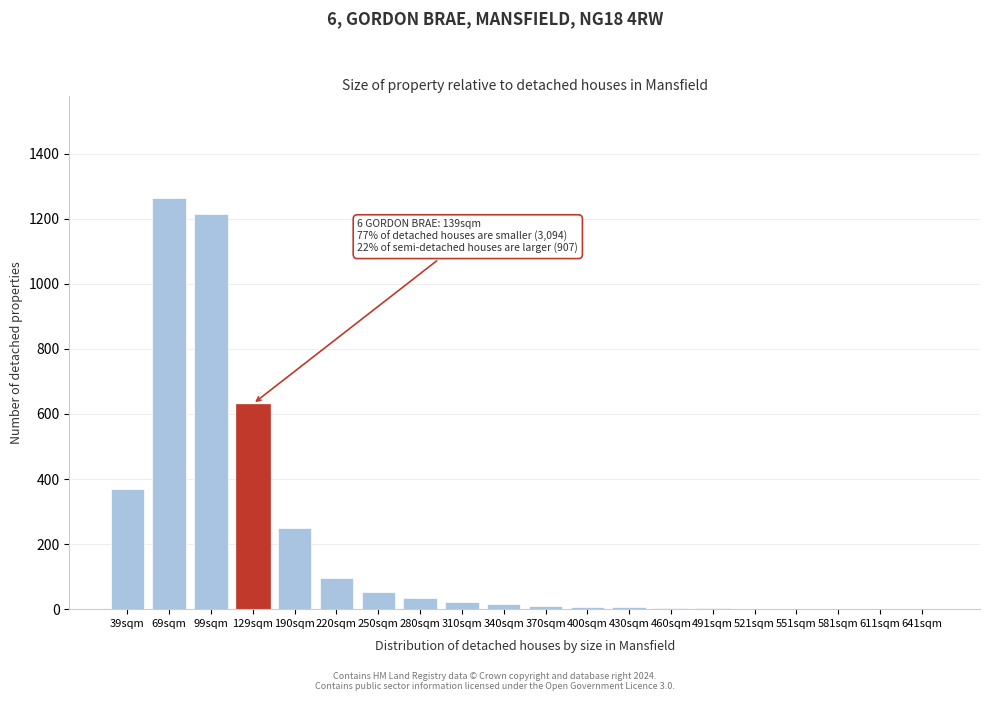

What is the maximum value shown in the chart?

1263